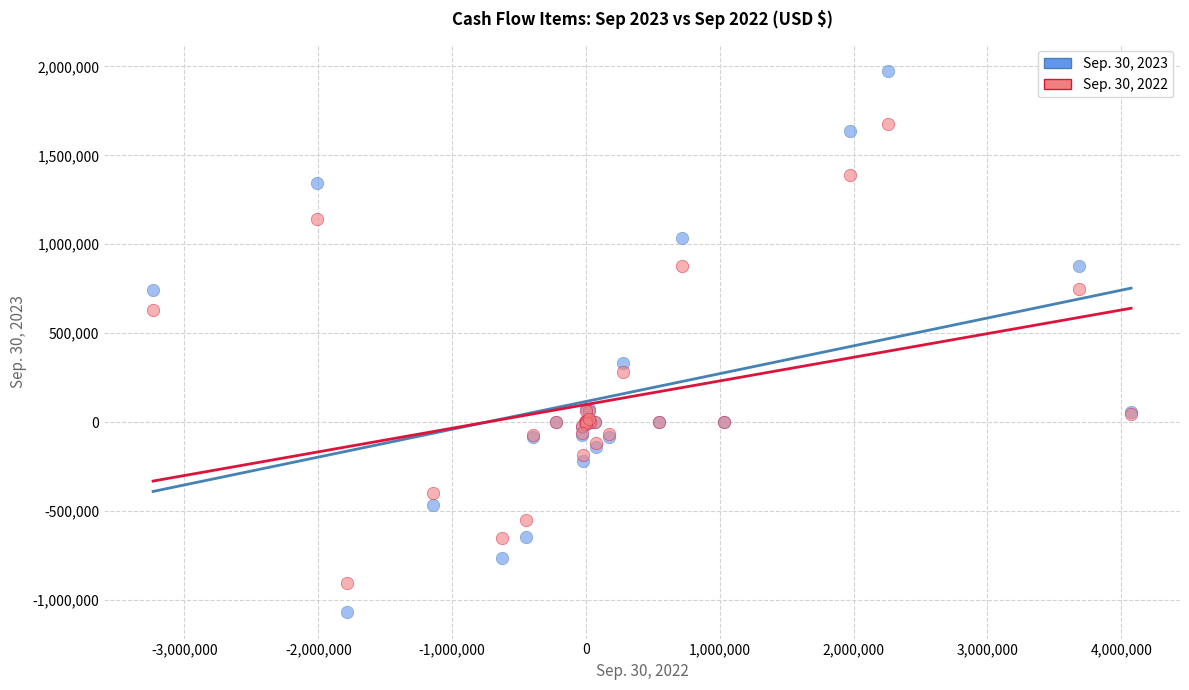

Which series contains the highest Y value?

Sep. 30, 2023